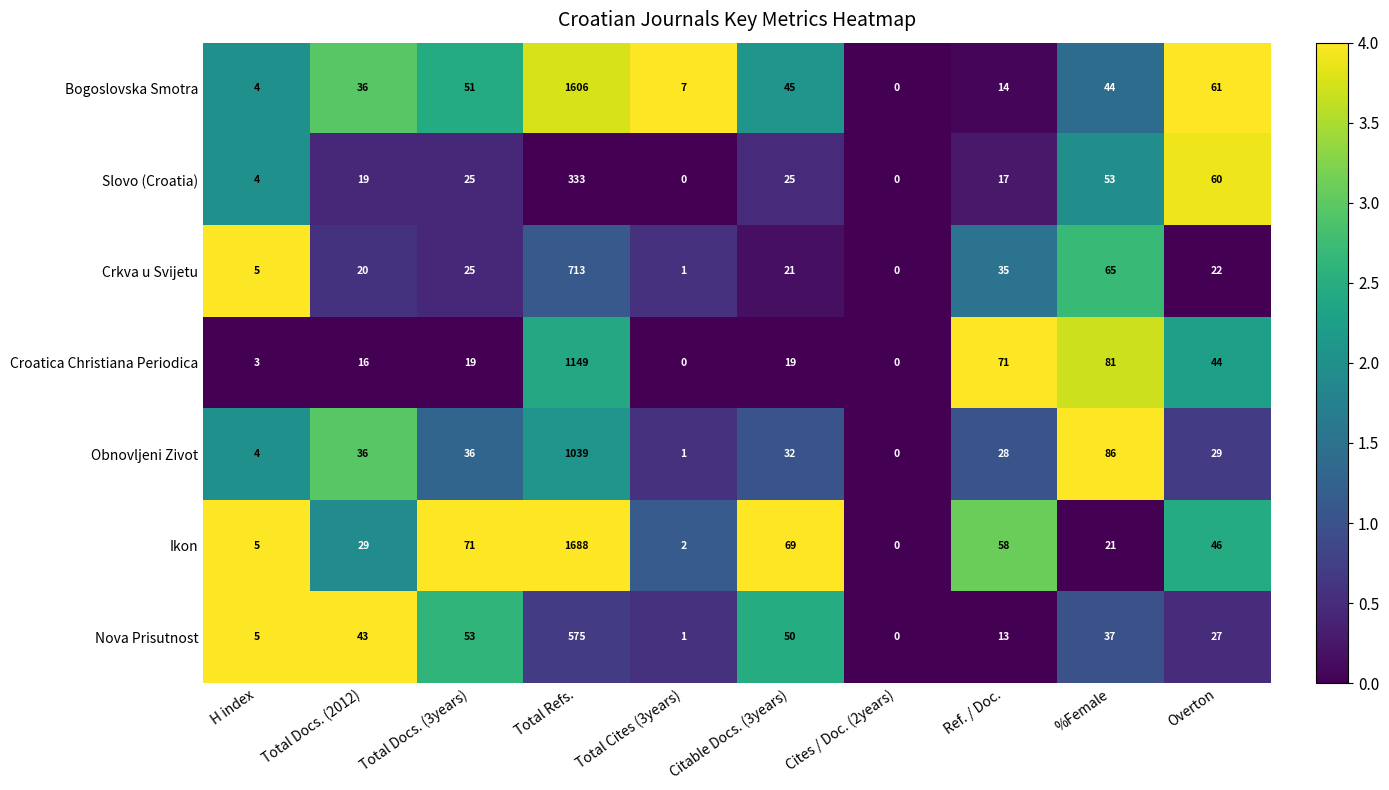

List the series in order of their peak value, highest first.

Ikon, Bogoslovska Smotra, Croatica Christiana Periodica, Obnovljeni Zivot, Crkva u Svijetu, Nova Prisutnost, Slovo (Croatia)